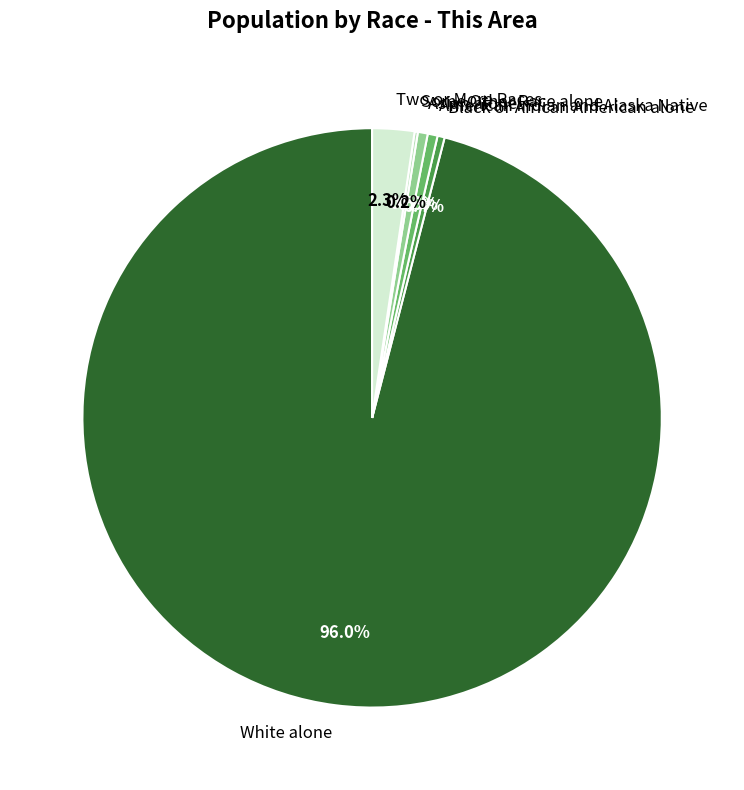

What is the total percentage of White alone and Asian alone?

96.5%